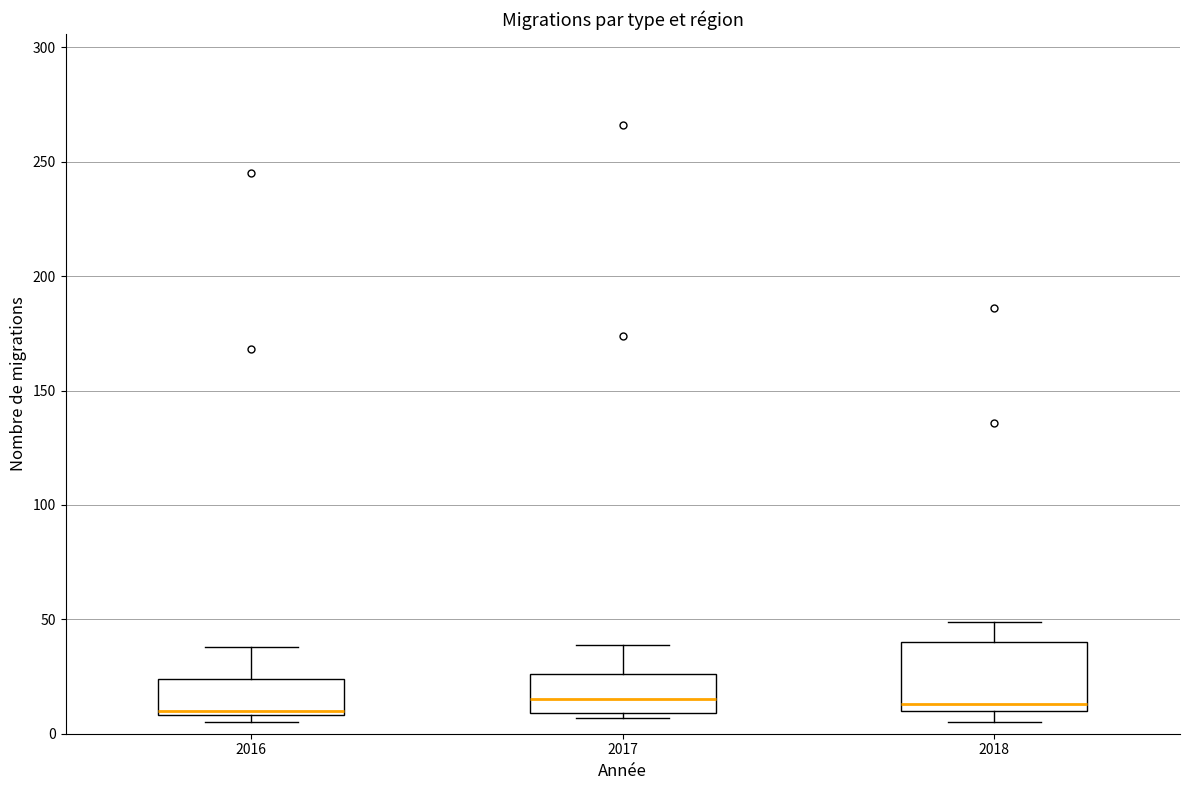

Where does the median line of the box at x = 2017 sit on the y-axis? The values are not printed on the chart, so give them approximately, as read against the axis.

15